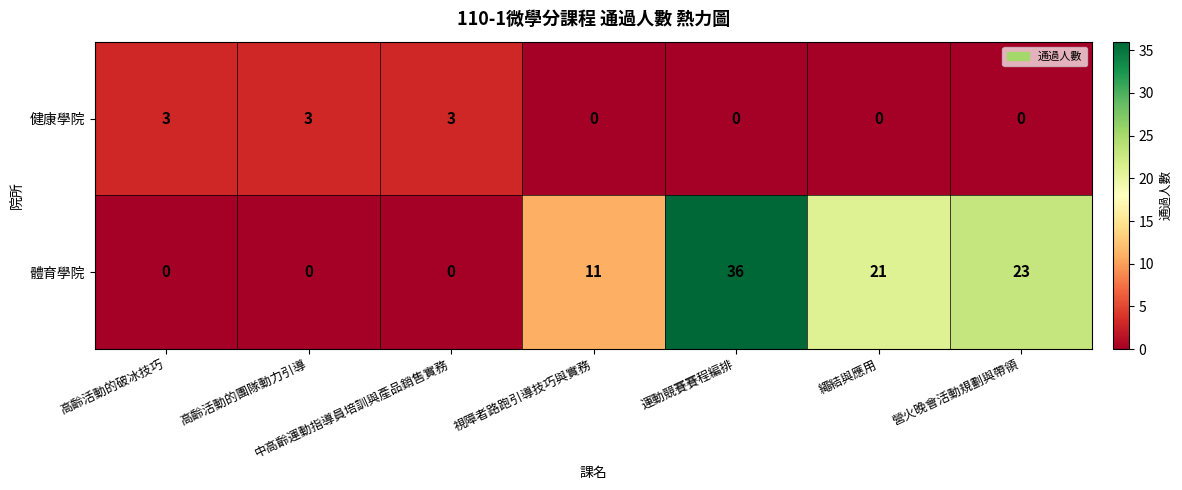

Is it true that 健康學院 equals 2 at 中高齡運動指導員培訓與產品銷售實務?

False